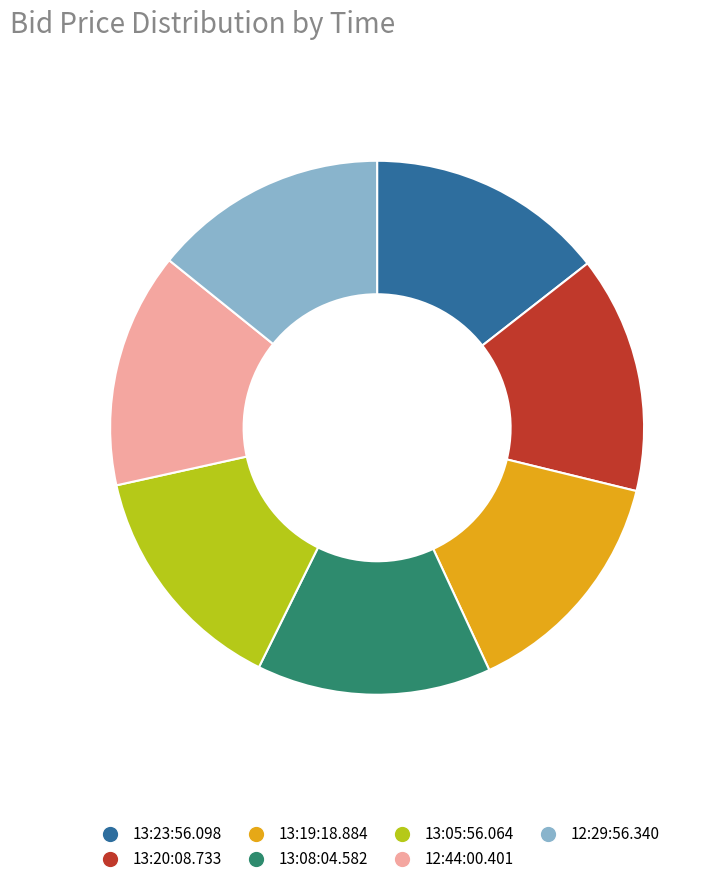

What is the ratio of the value at 13:19:18.884 to the value at 13:23:56.098?

1.0